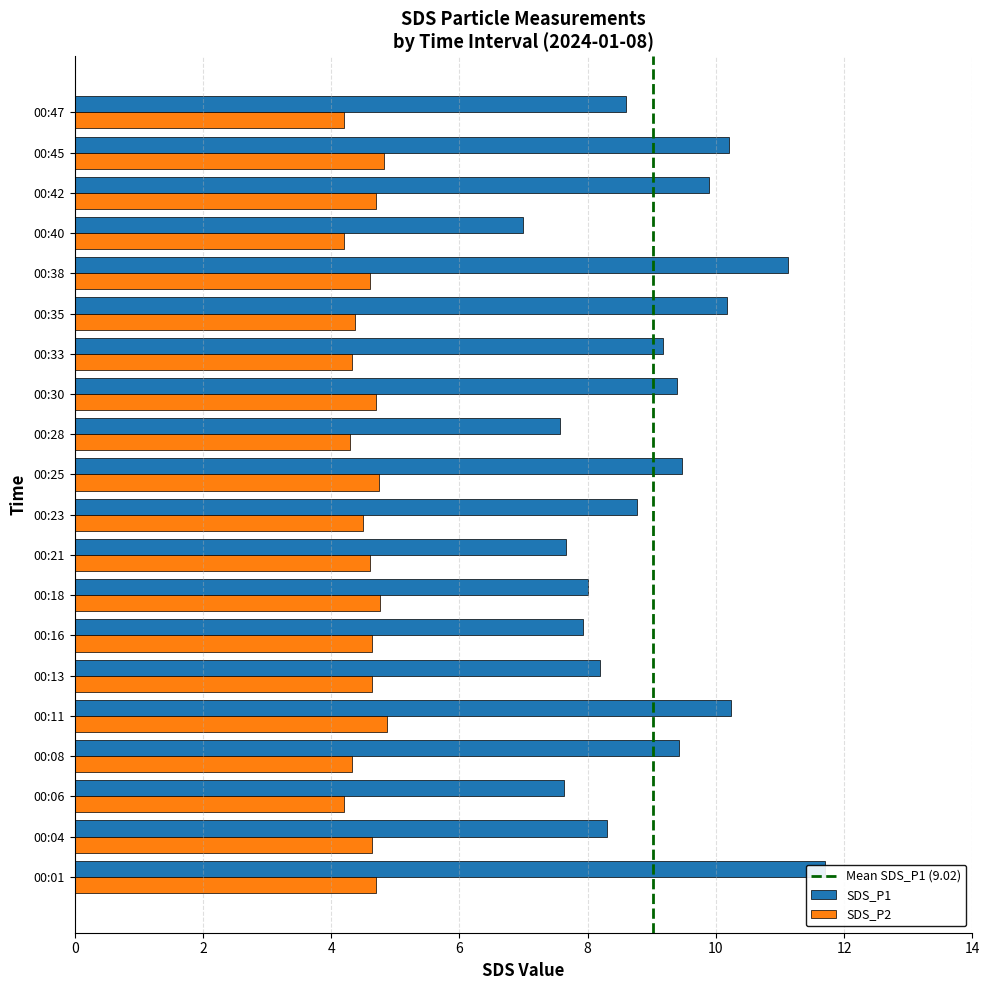

At which label is SDS_P1 closest to 9?

00:33